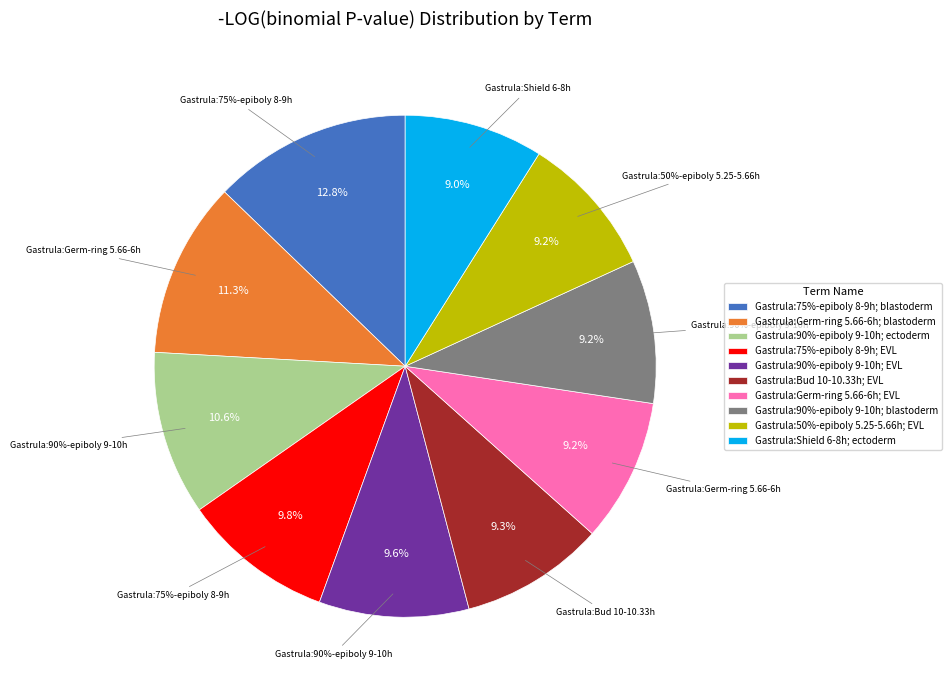

Is there a majority slice in this chart?

No